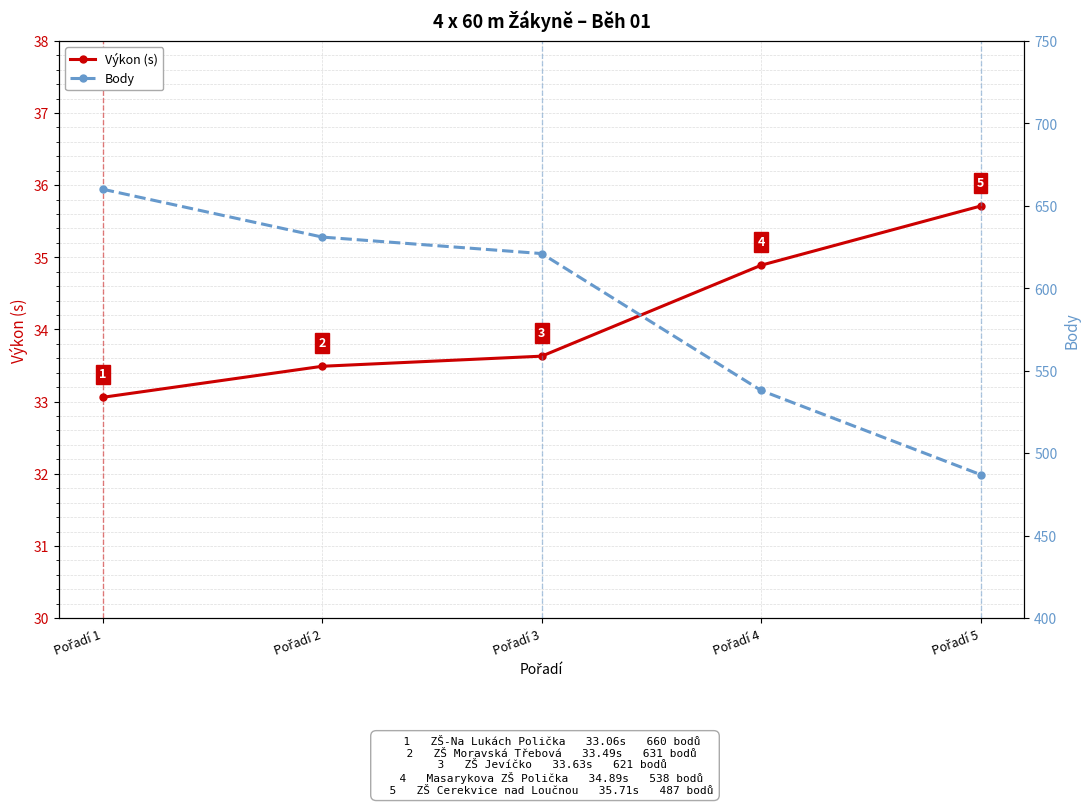

How many lines are shown in the chart?

2